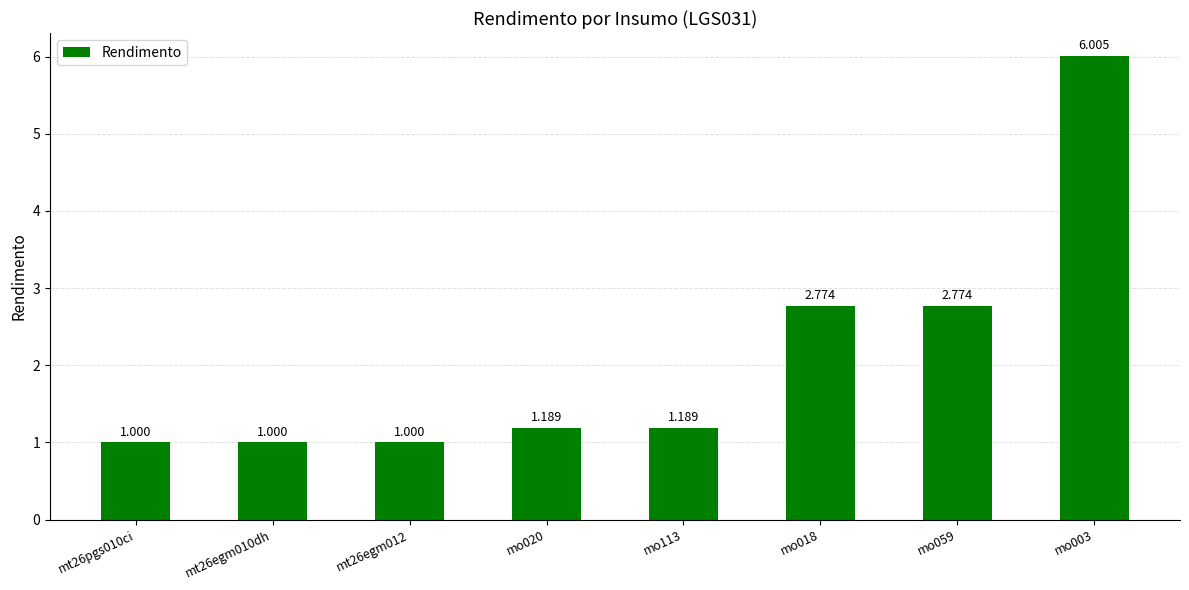

What is the minimum value shown in the chart?

1.0